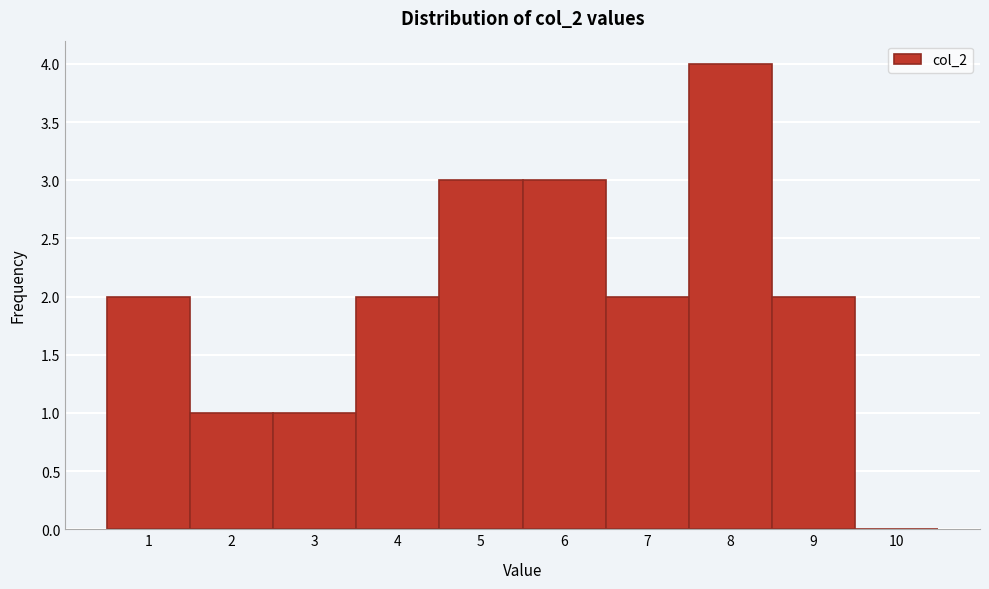

Reading left to right, transcribe this chart: for each bar, give the range it covers on the x-axis and its height. The values are not printed on the chart, so give them approximately, as read against the axis.

0.5 to 1.5: 2
1.5 to 2.5: 1
2.5 to 3.5: 1
3.5 to 4.5: 2
4.5 to 5.5: 3
5.5 to 6.5: 3
6.5 to 7.5: 2
7.5 to 8.5: 4
8.5 to 9.5: 2
9.5 to 10.5: 0